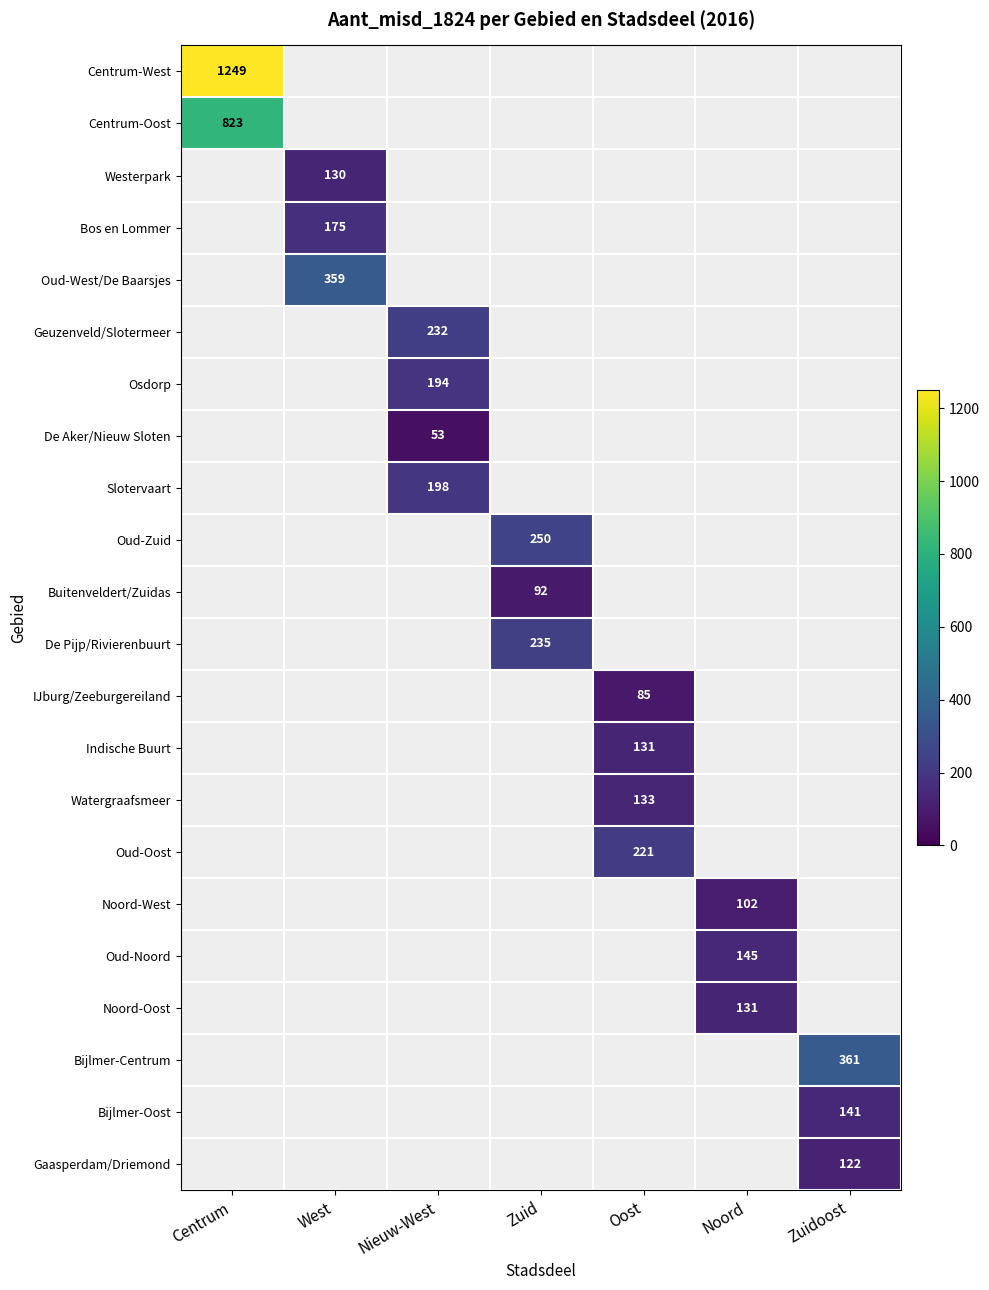

Which label corresponds to the largest value in the chart?

Centrum